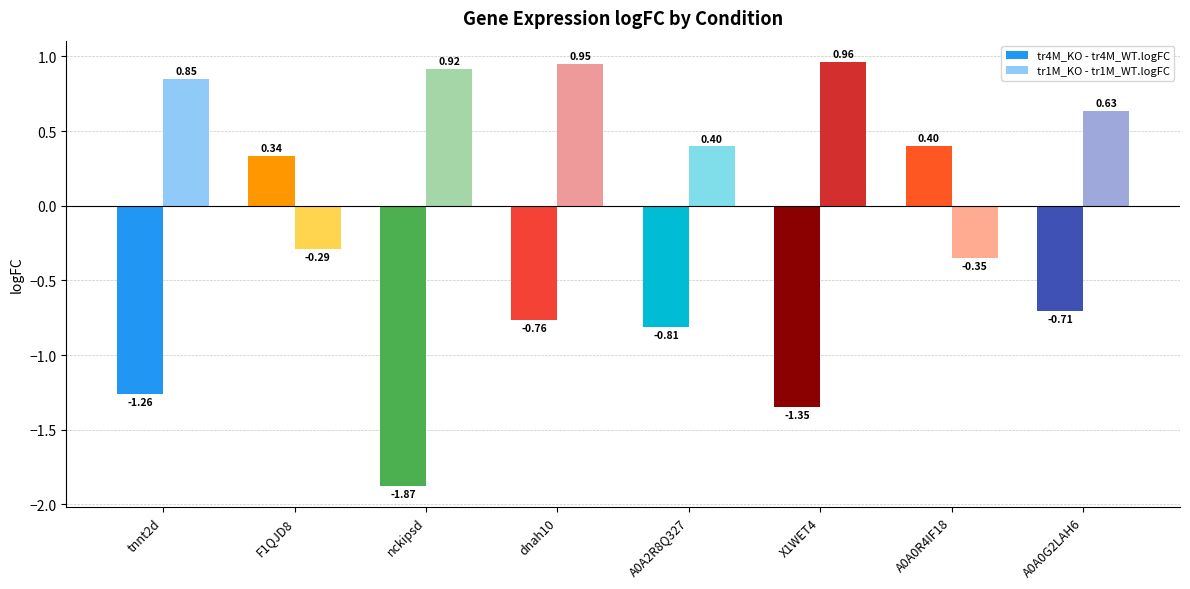

Is the value of tr4M_KO - tr4M_WT.logFC at F1QJD8 greater than the value of tr1M_KO - tr1M_WT.logFC at dnah10?

No